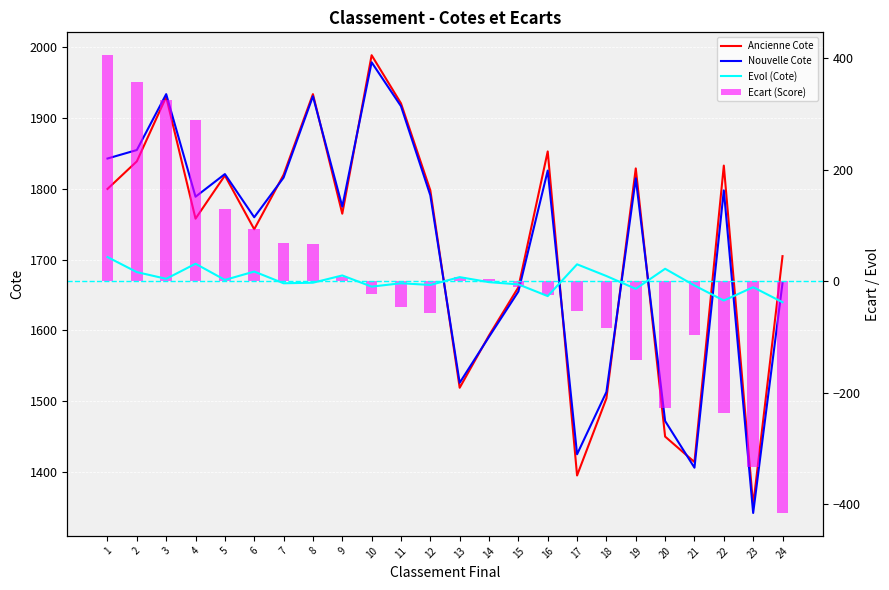

How many values in the Ancienne Cote series exceed 1798?

11